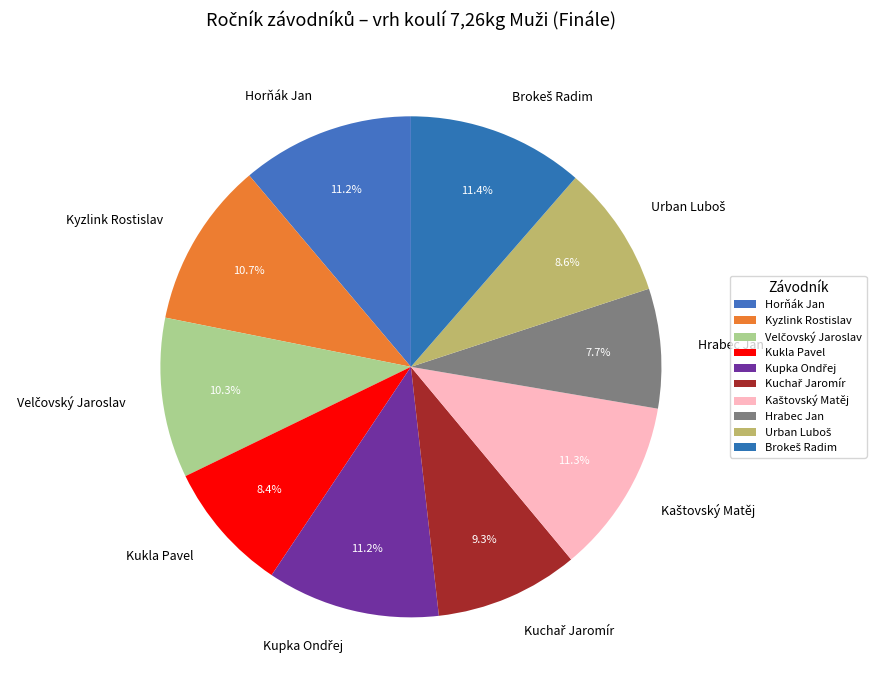

Does Kukla Pavel account for over 50% of the chart?

No